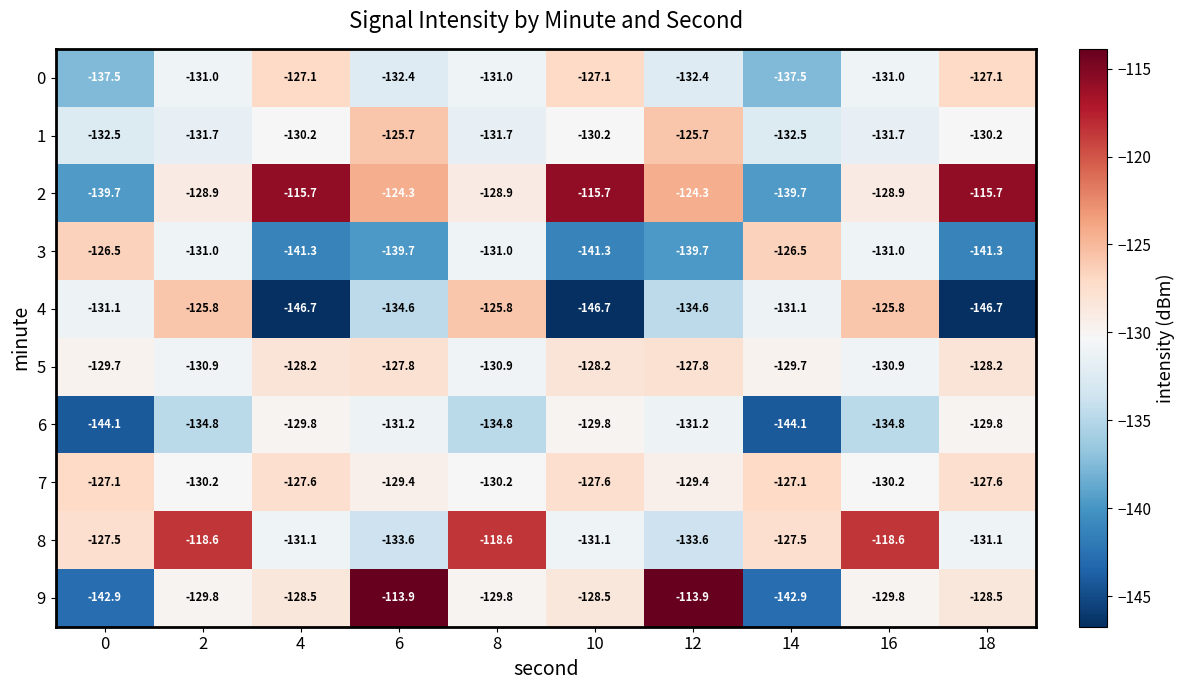

How many series are shown in this chart?

10